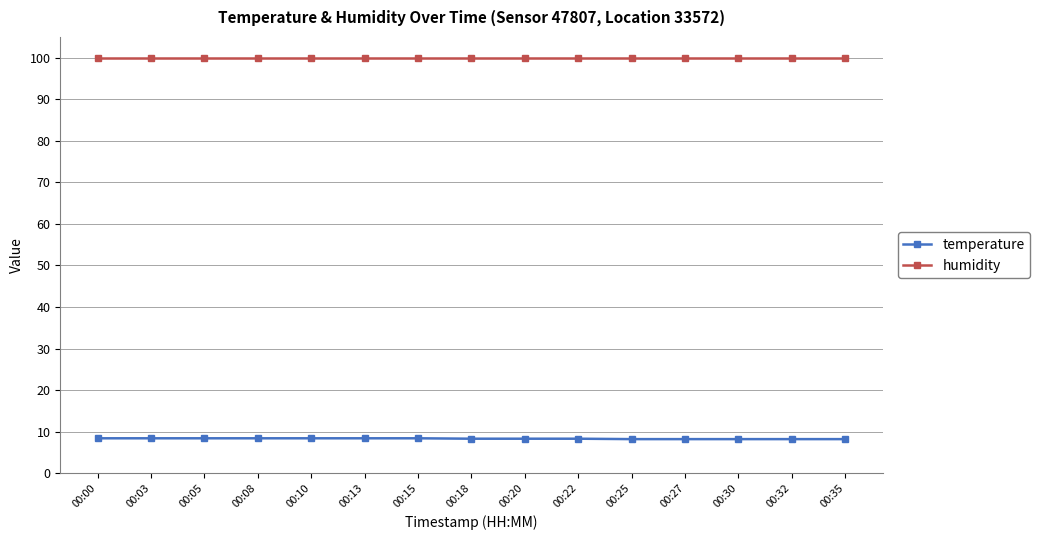

List the series in order of their overall mean, highest first.

humidity, temperature